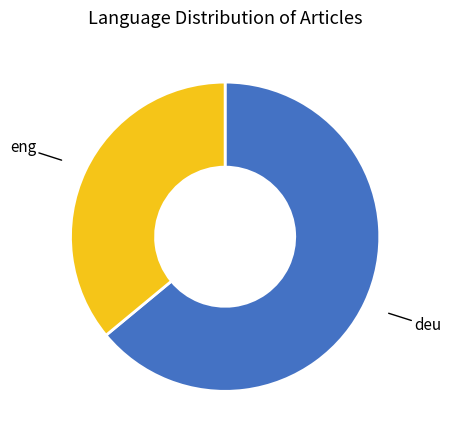

Does any single category account for the majority?

Yes